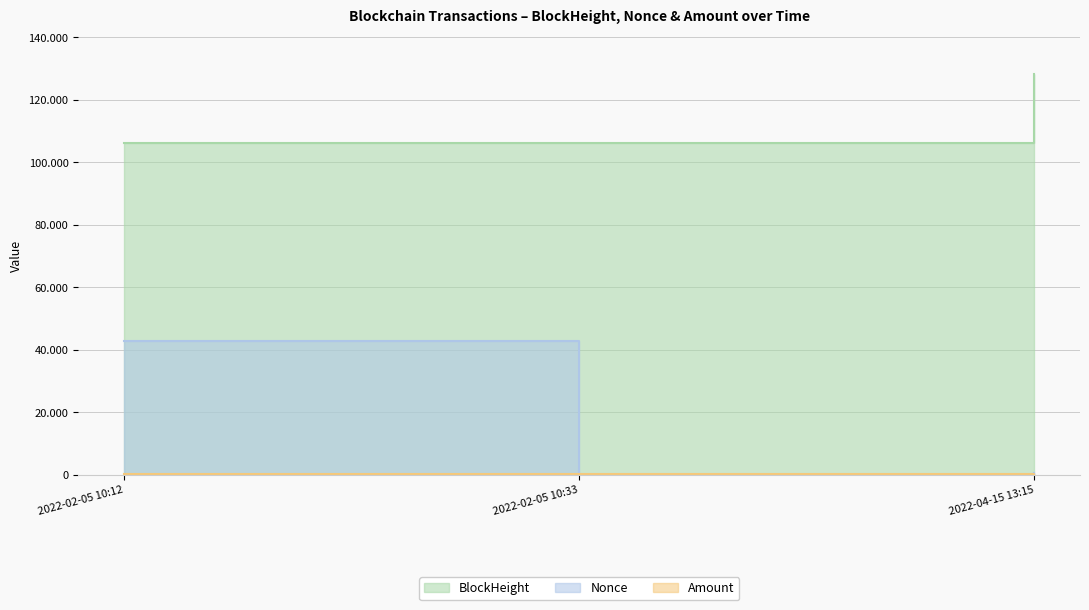

Reading left to right, list all the values displayed in this chart.

BlockHeight: 106194.0	106198.0	128251.0
Nonce: 42724.0	0.0	482.0
Amount: 201.5	200.5	0.0